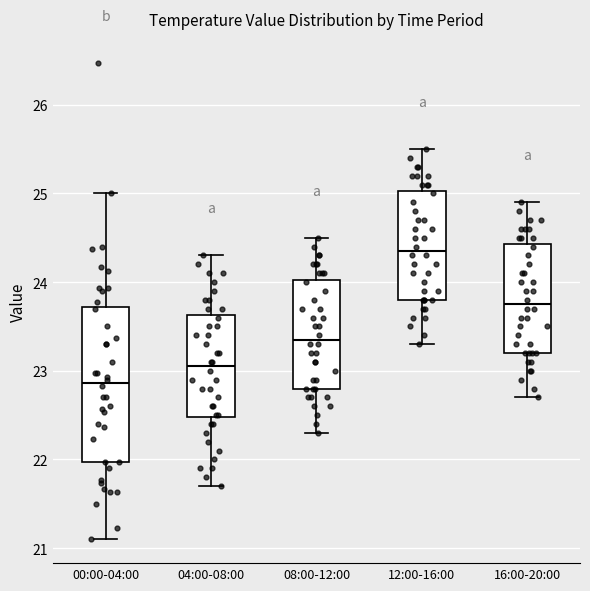

Comparing the boxes themselves (not the whiskers), which one is the tallest?

00:00-04:00